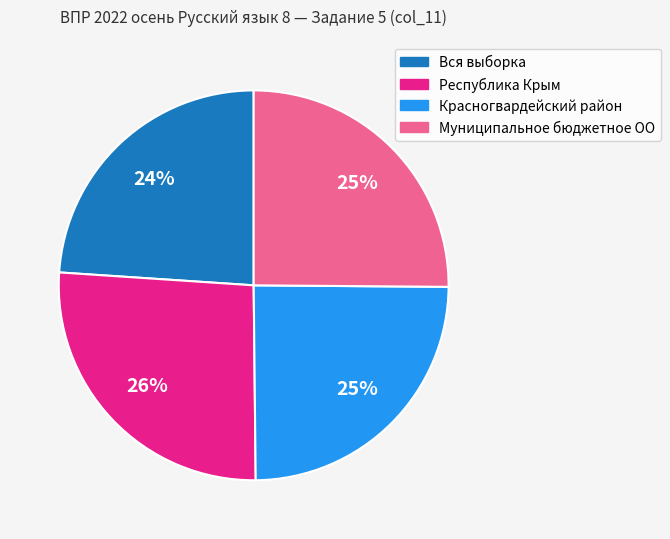

Does Муниципальное бюджетное ОО account for over 50% of the chart?

No